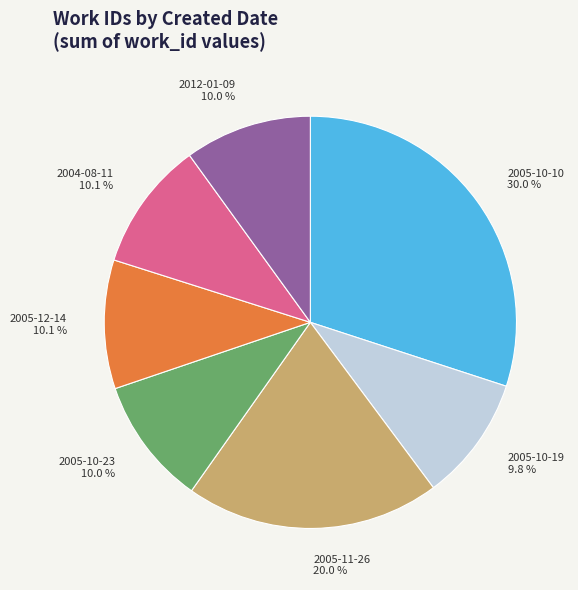

To the nearest percent, what percentage of the pie is 2005-10-10?

30%